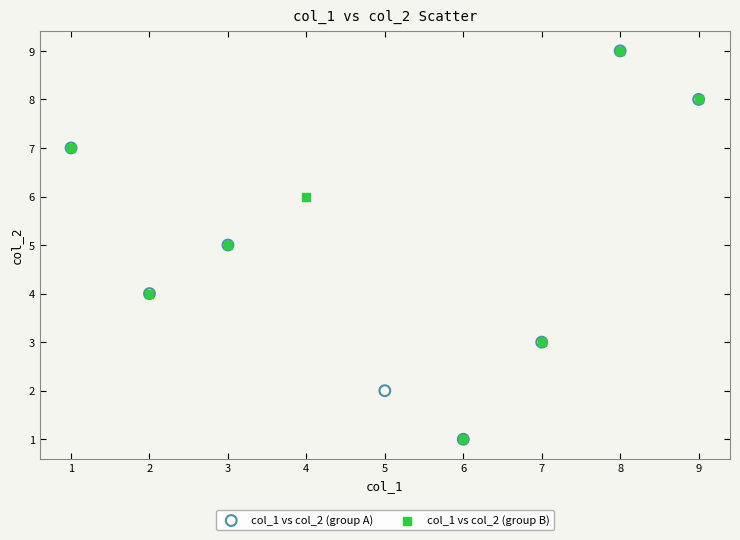

What are all the series names shown in the legend?

col_1 vs col_2 (group A), col_1 vs col_2 (group B)